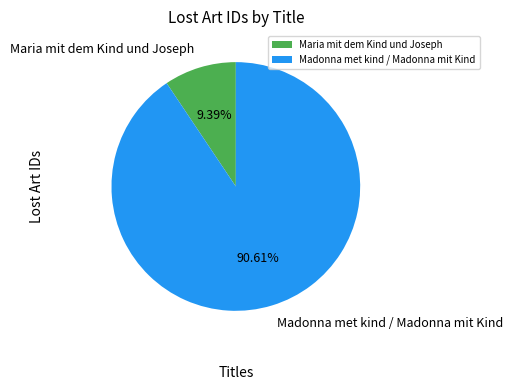

Count the number of slices in the pie.

2